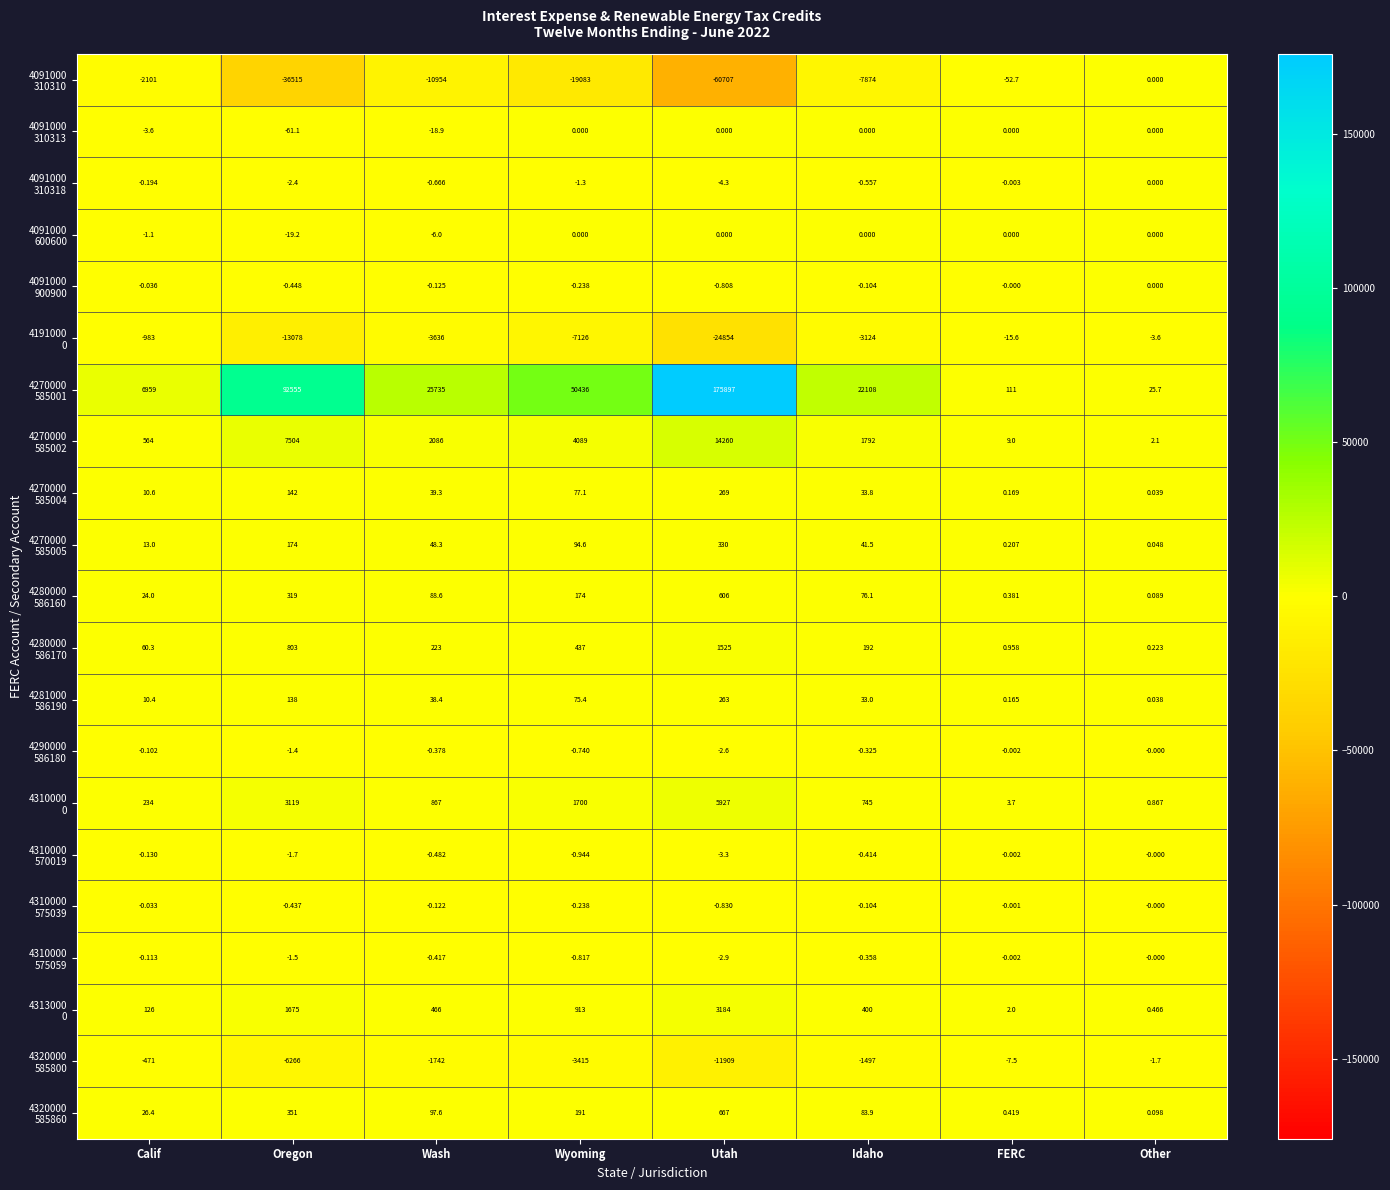

Which label corresponds to the largest value in the chart?

Utah